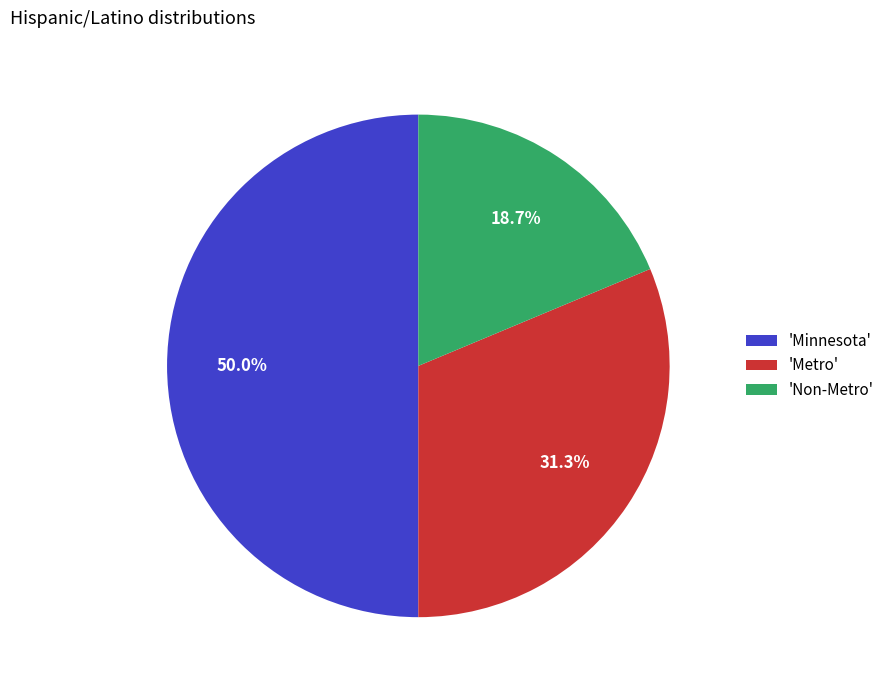

Approximately how many times larger is the value at 'Minnesota' compared to 'Metro'?

1.6